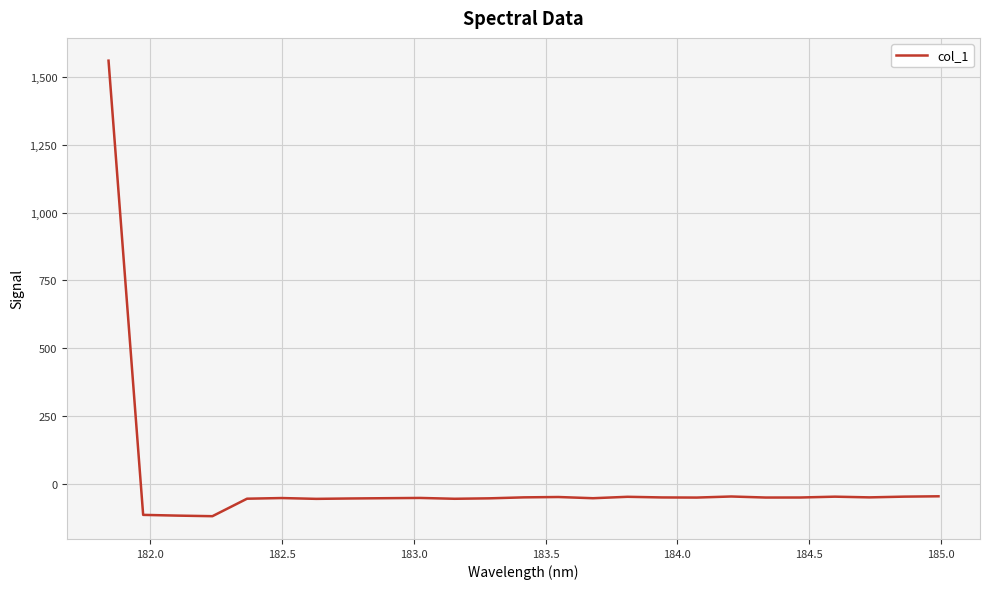

What is the greatest value displayed?

1561.1